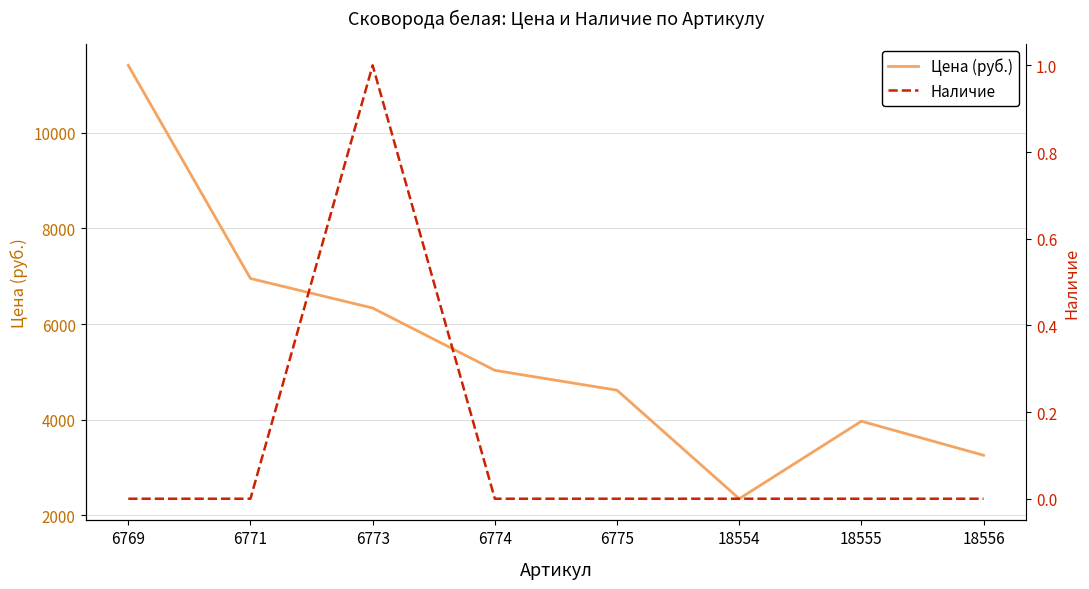

At which label is Наличие closest to 0?

6769